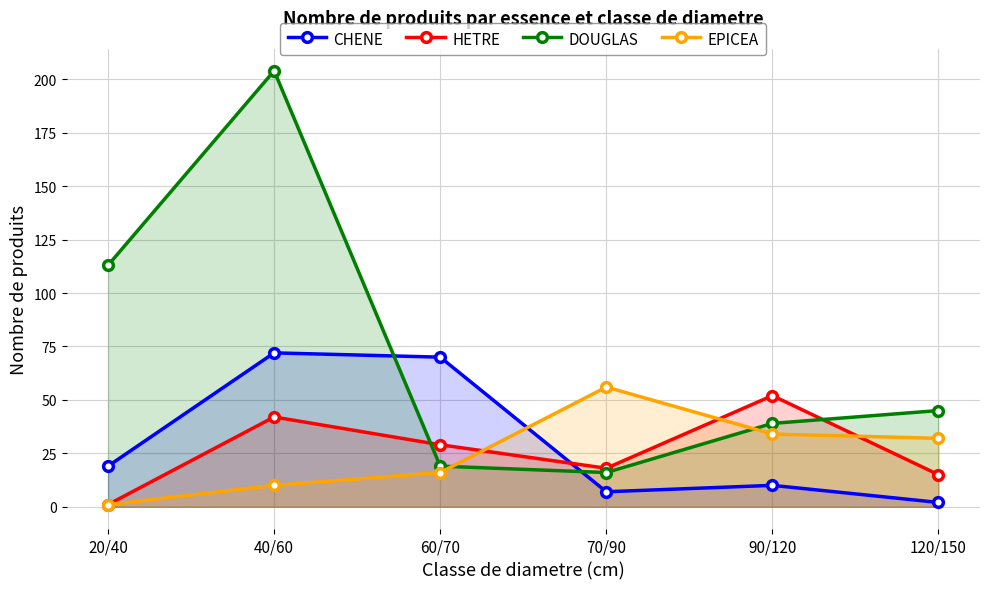

How many data points in EPICEA are less than 32?

3